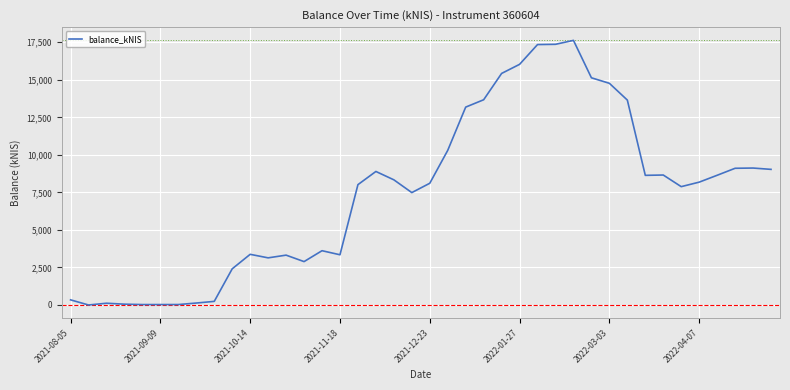

What is the greatest value displayed?

17628.0